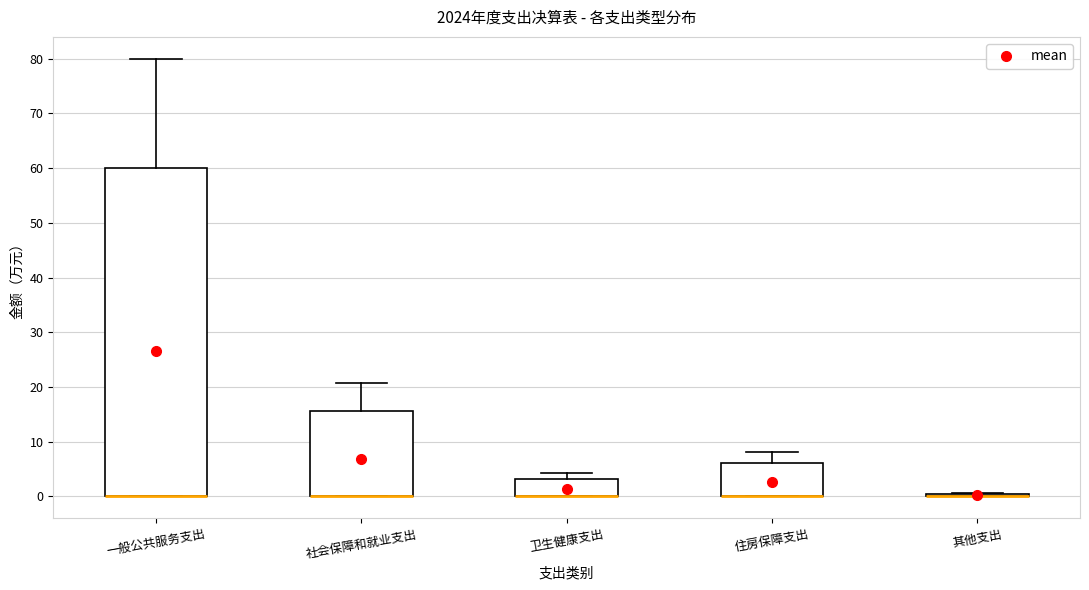

Comparing the boxes themselves (not the whiskers), which one is the tallest?

一般公共服务支出